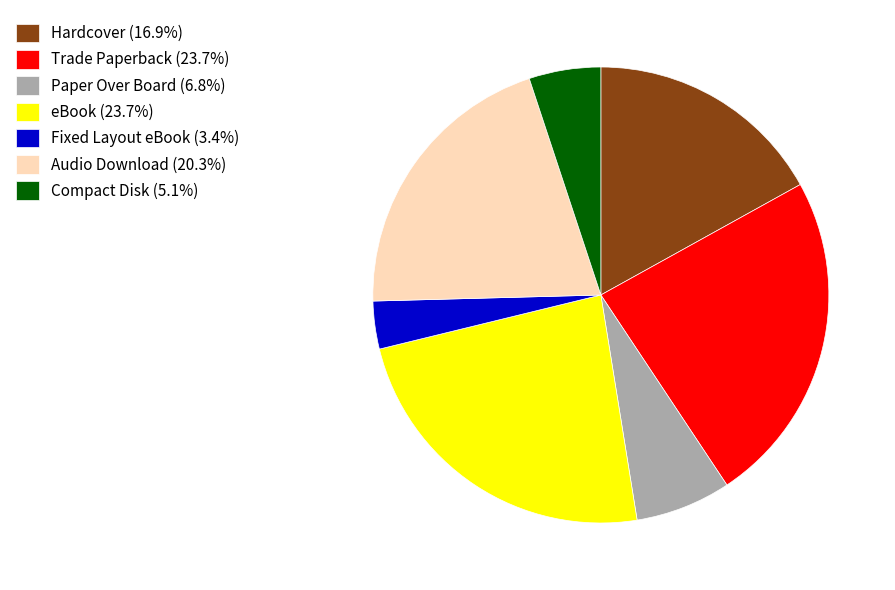

Count the number of slices in the pie.

7